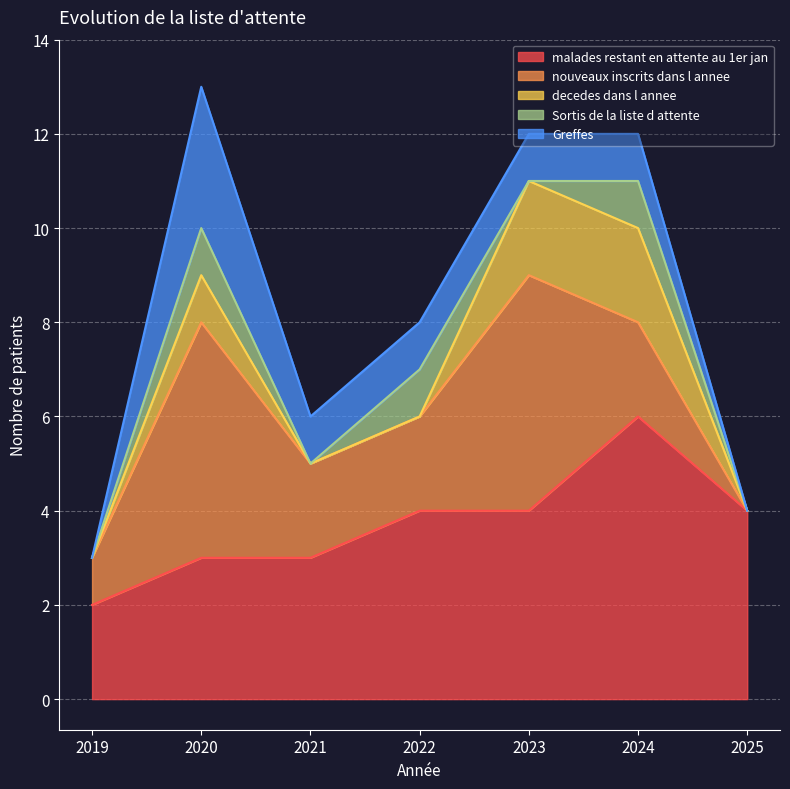

At 2019, list the series in order from smallest to largest.

decedes dans l annee, Sortis de la liste d attente, Greffes, nouveaux inscrits dans l annee, malades restant en attente au 1er jan